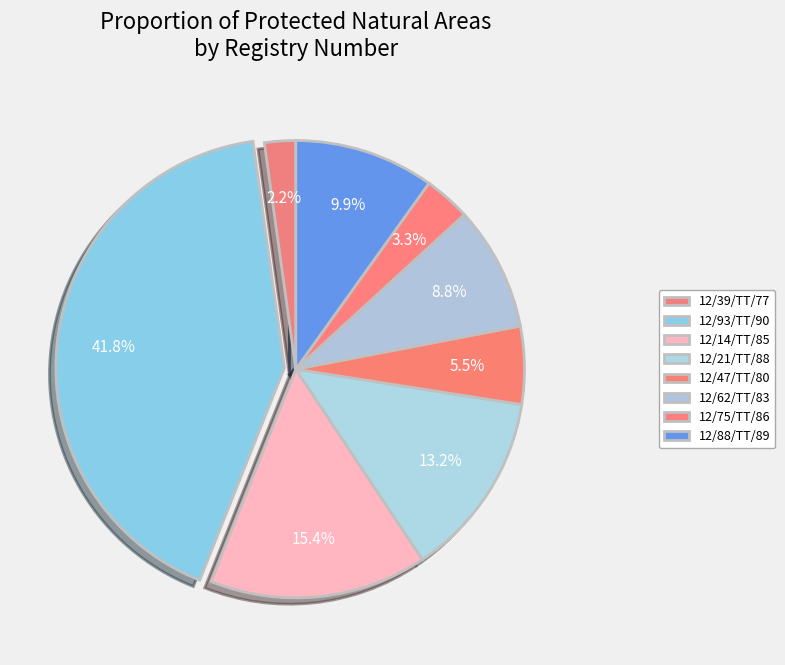

Count the number of slices in the pie.

8